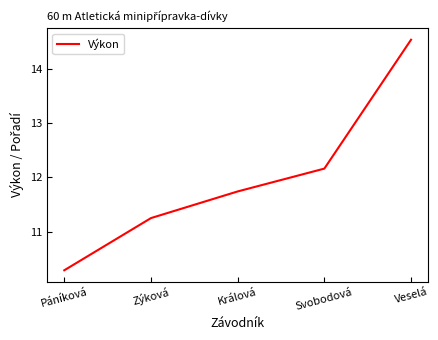

Where does the data first go above 11?

Zýková